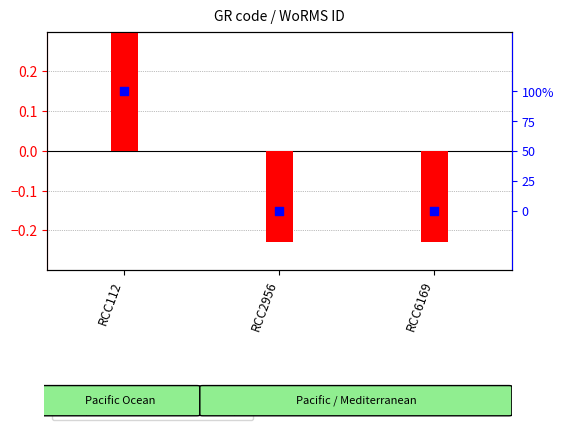

What is the total value across all series at RCC2956?

-0.2